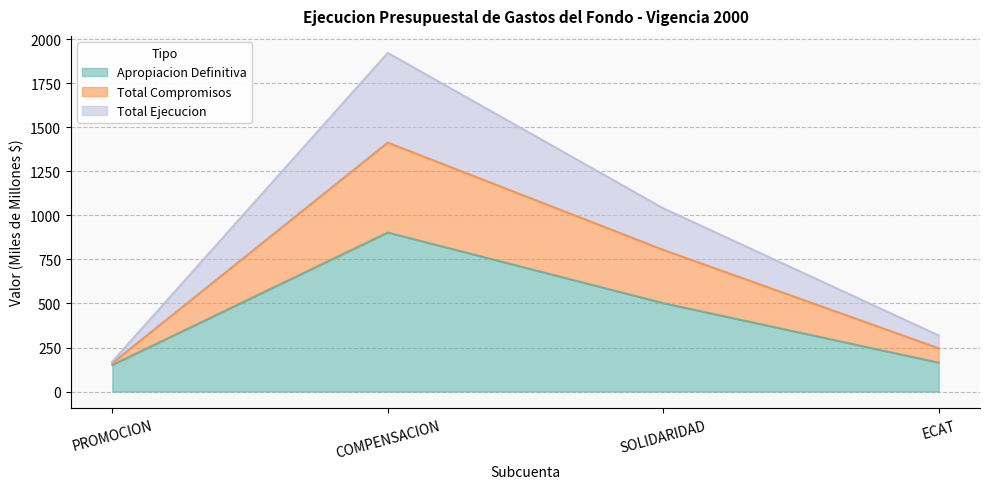

True or false: Total Ejecucion and Apropiacion Definitiva cross at least once.

False